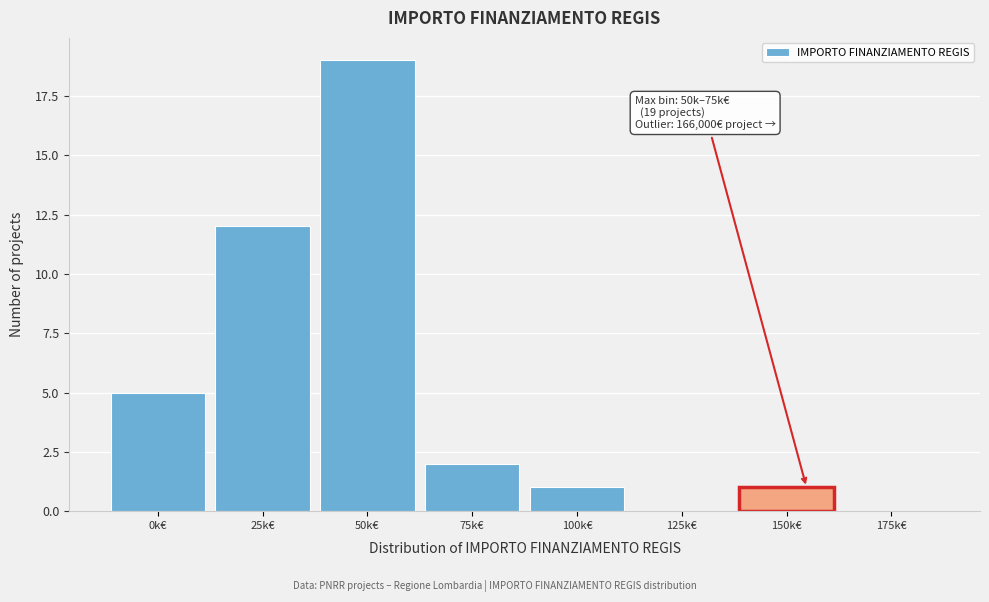

Reading left to right, transcribe all the data shown in this chart.

0k€=5	25k€=12	50k€=19	75k€=2	100k€=1	125k€=0	150k€=1	175k€=0